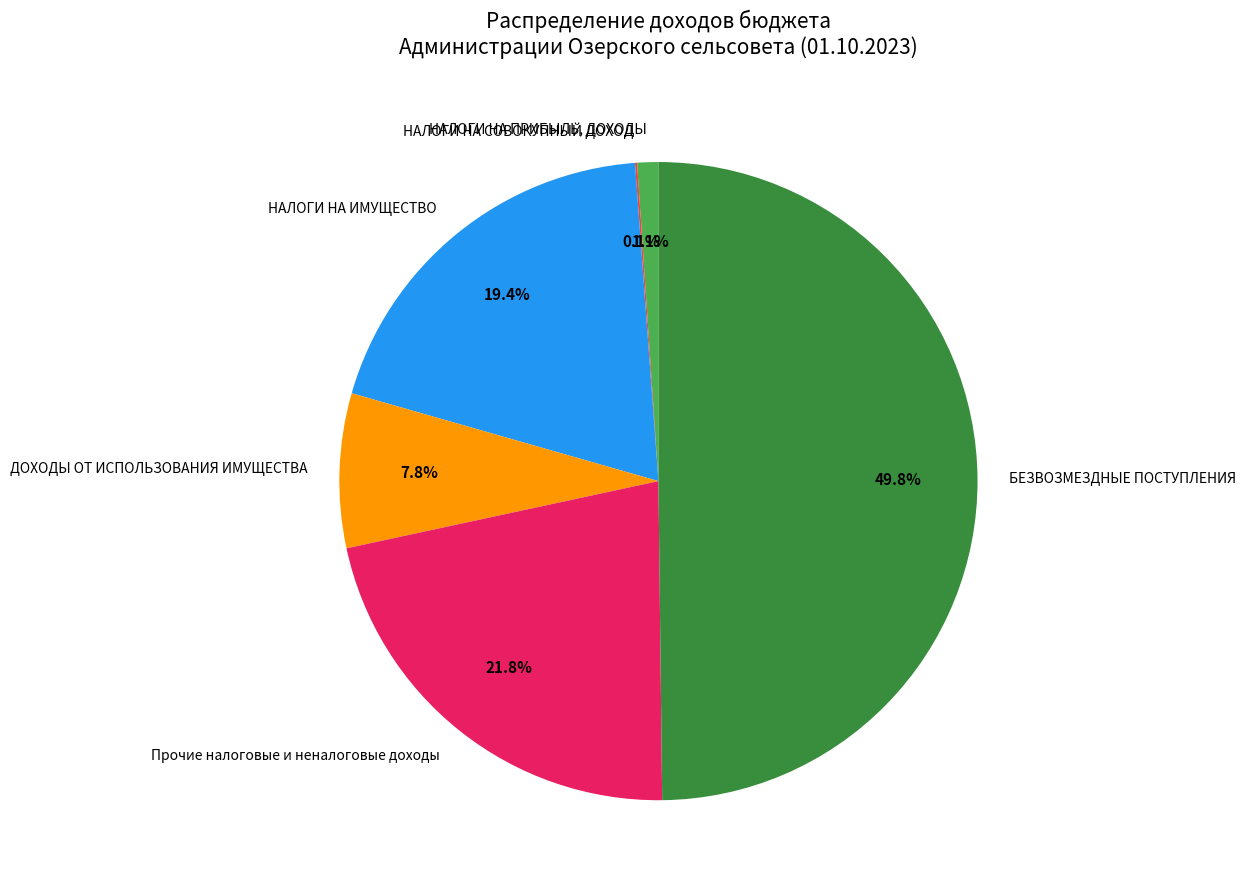

Between Прочие налоговые и неналоговые доходы and НАЛОГИ НА ПРИБЫЛЬ, ДОХОДЫ, which is larger?

Прочие налоговые и неналоговые доходы